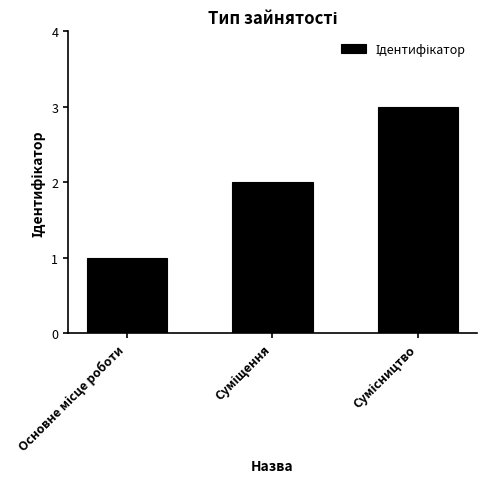

What is the greatest value displayed?

3